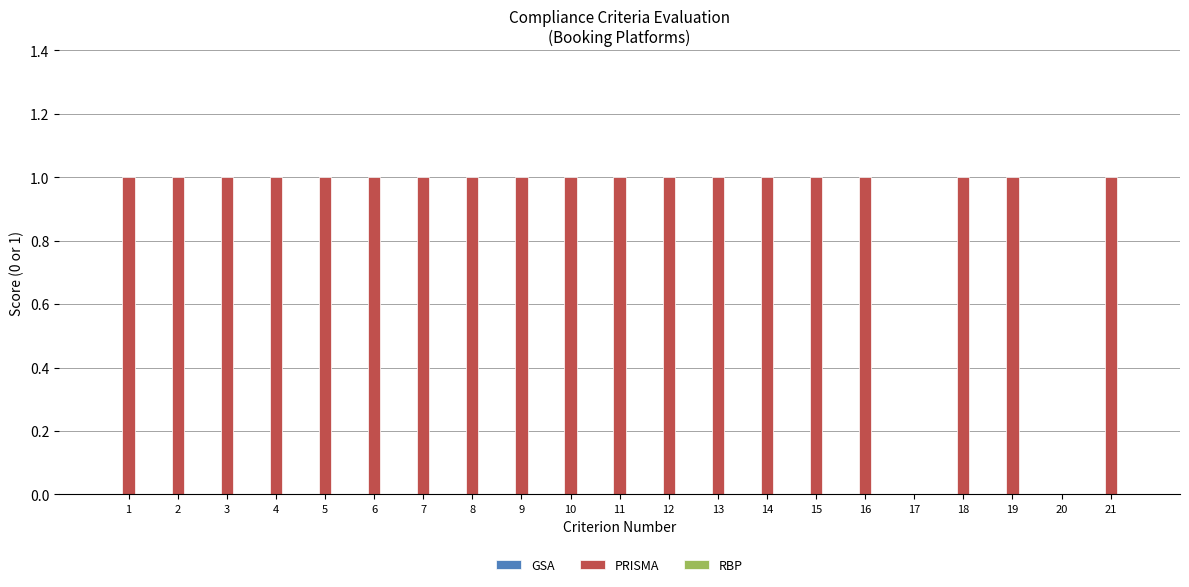

Count the number of data series in this chart.

1